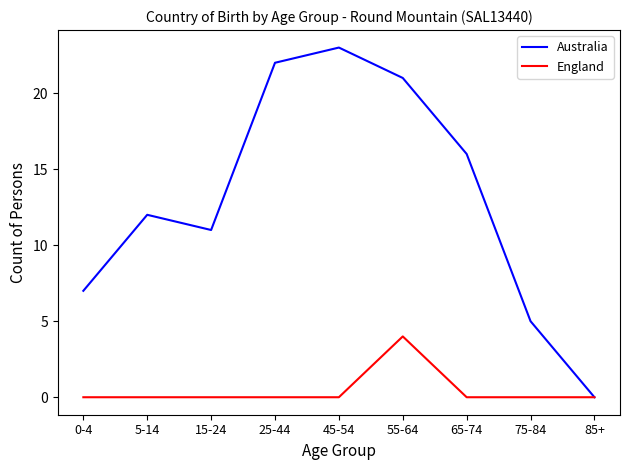

The Australia series shows 5 at 65-74. True or false?

False